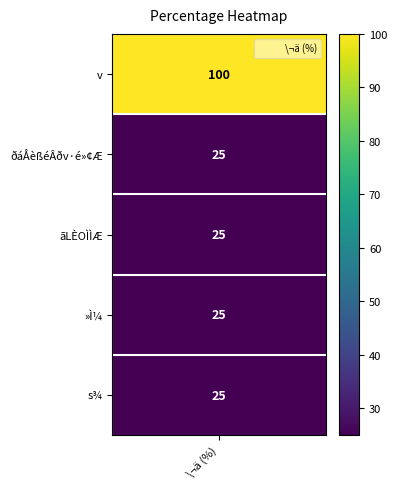

The value at 2 is 44. True or false?

False